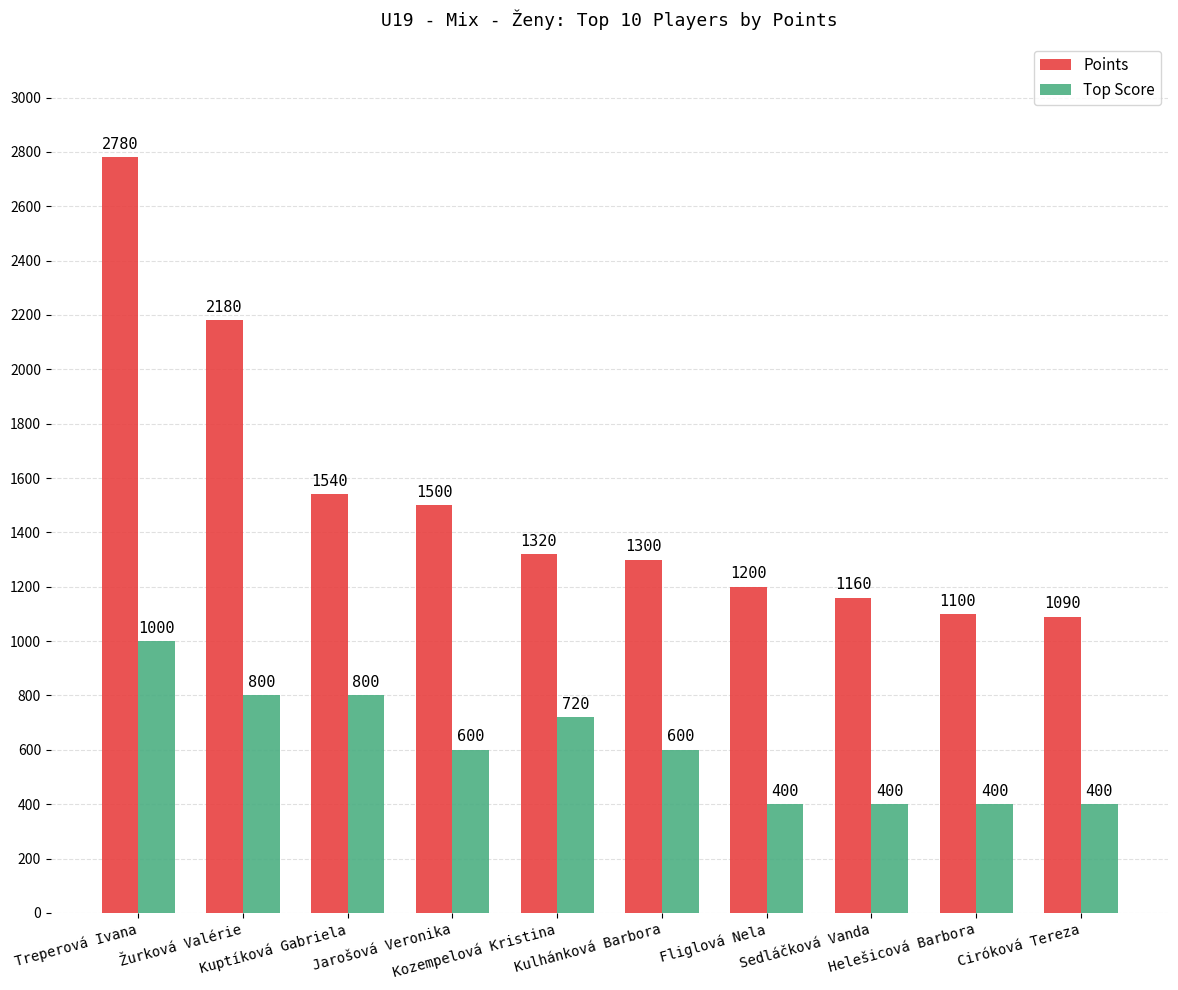

What are all the series names shown in the legend?

Points, Top Score